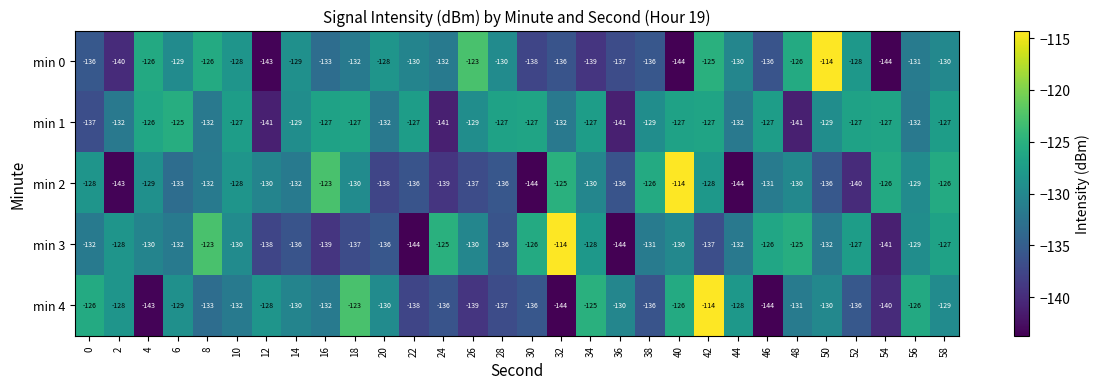

What is the sum of all min 4 values?

-3959